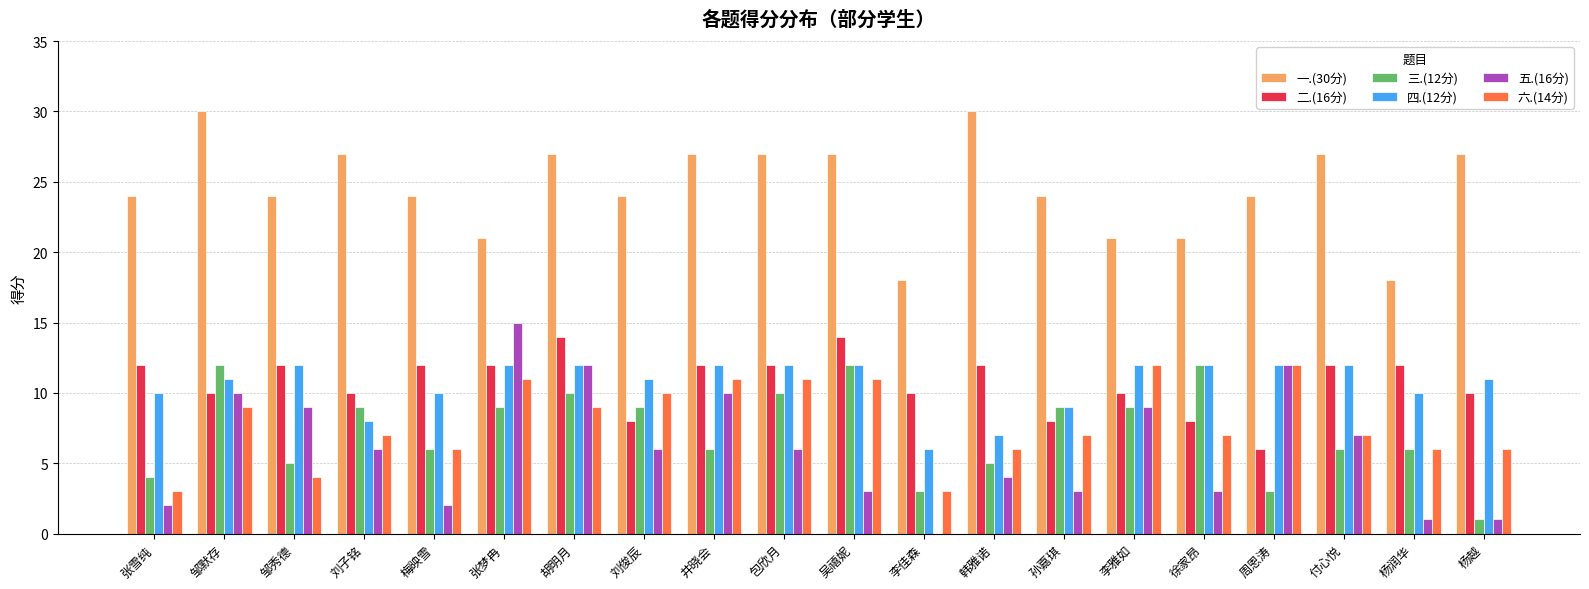

Is the value of 六.(14分) at 刘子铭 greater than the value of 一.(30分) at 李雅如?

No